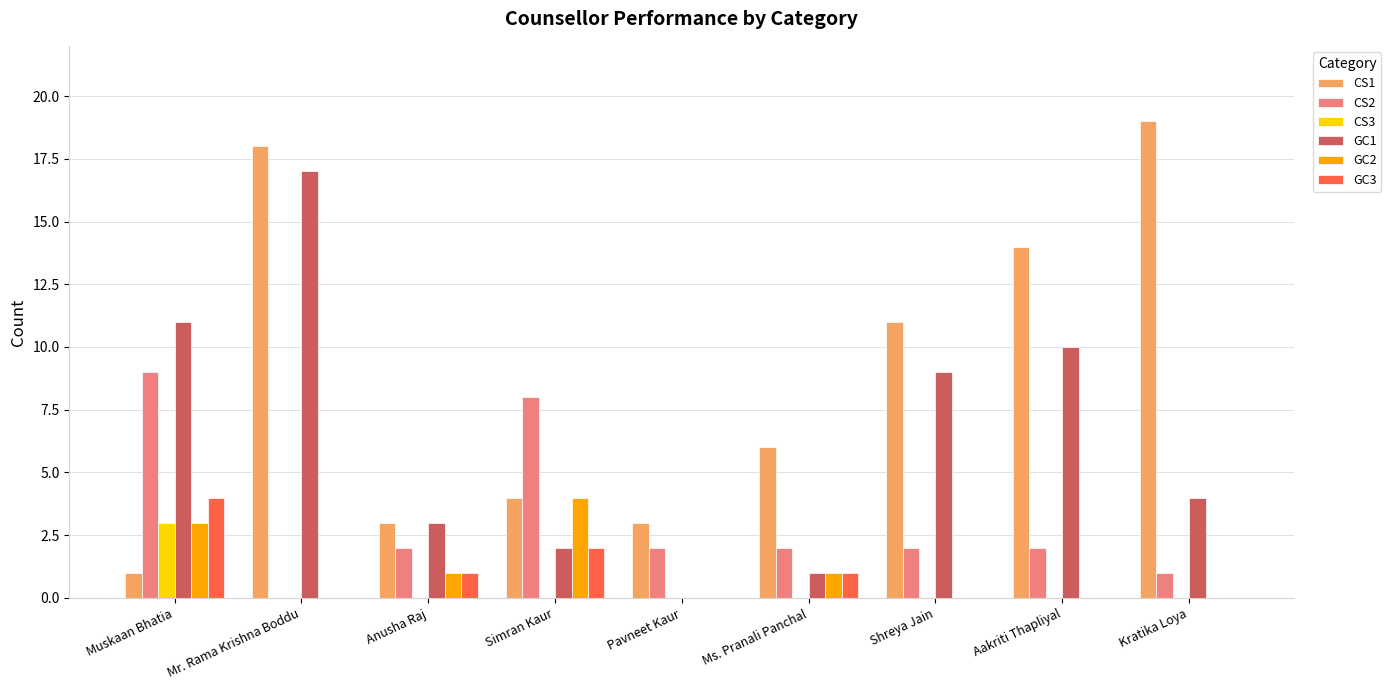

Which series changed the most between Anusha Raj and Pavneet Kaur?

GC1